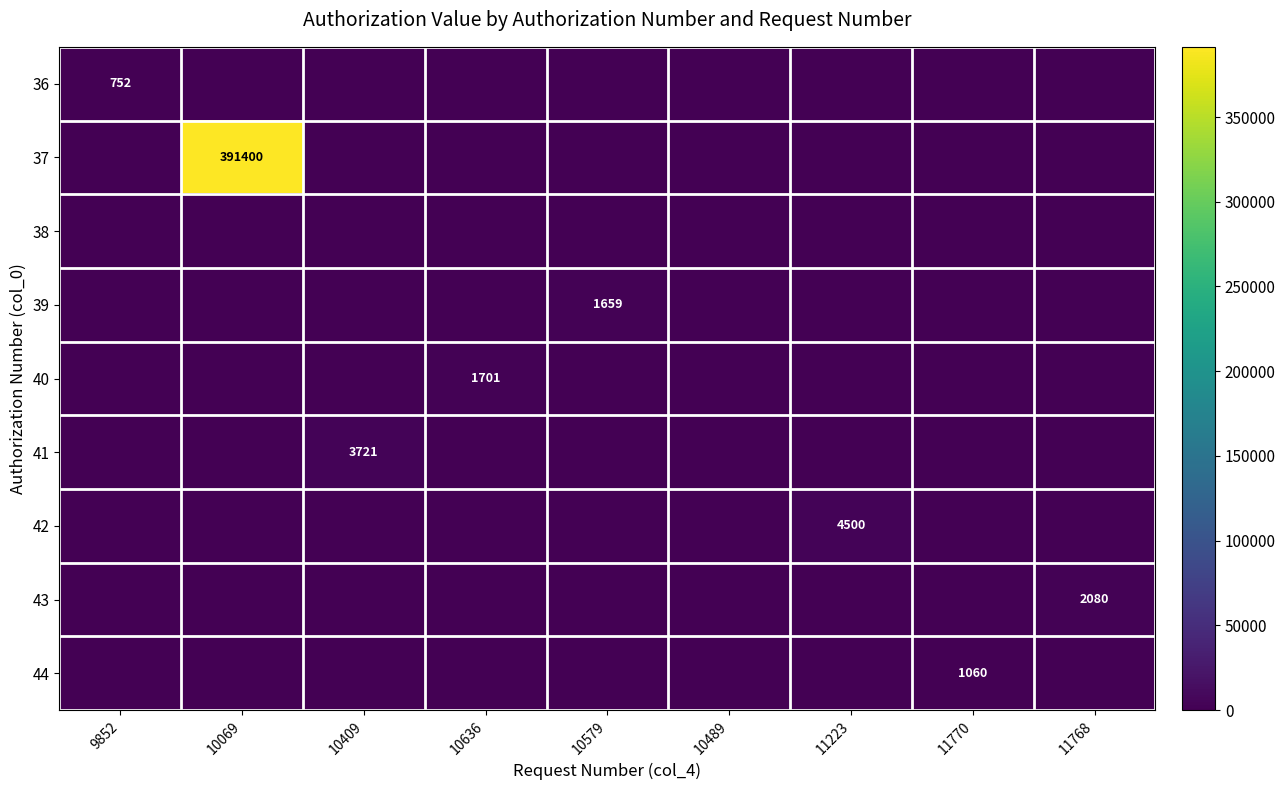

The 44 series shows 1060 at 11770. True or false?

True